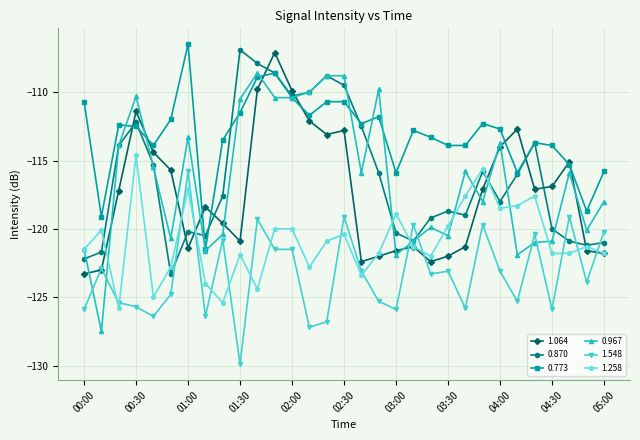

True or false: 0.773 and 1.258 cross at least once.

False